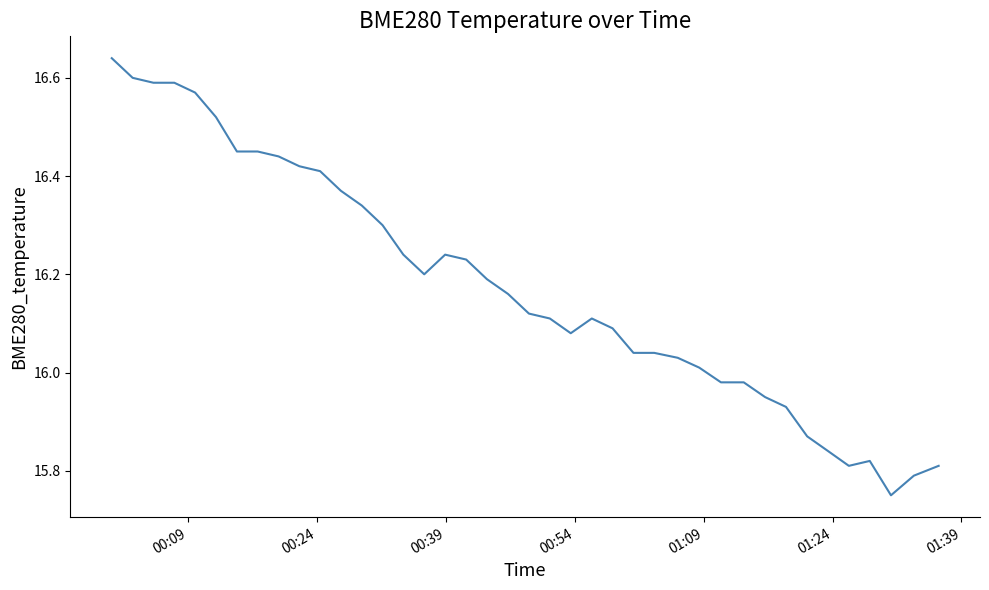

What is the difference between the maximum and minimum values?

0.9